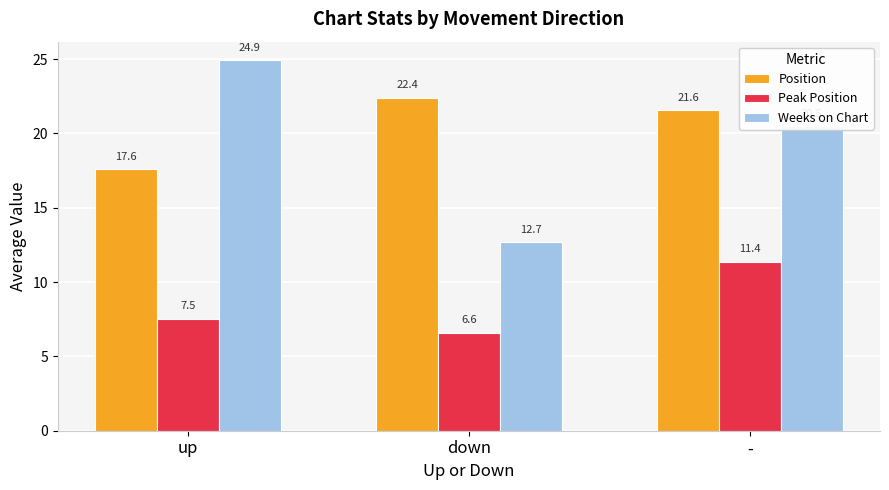

What is the maximum value for Position?

22.4